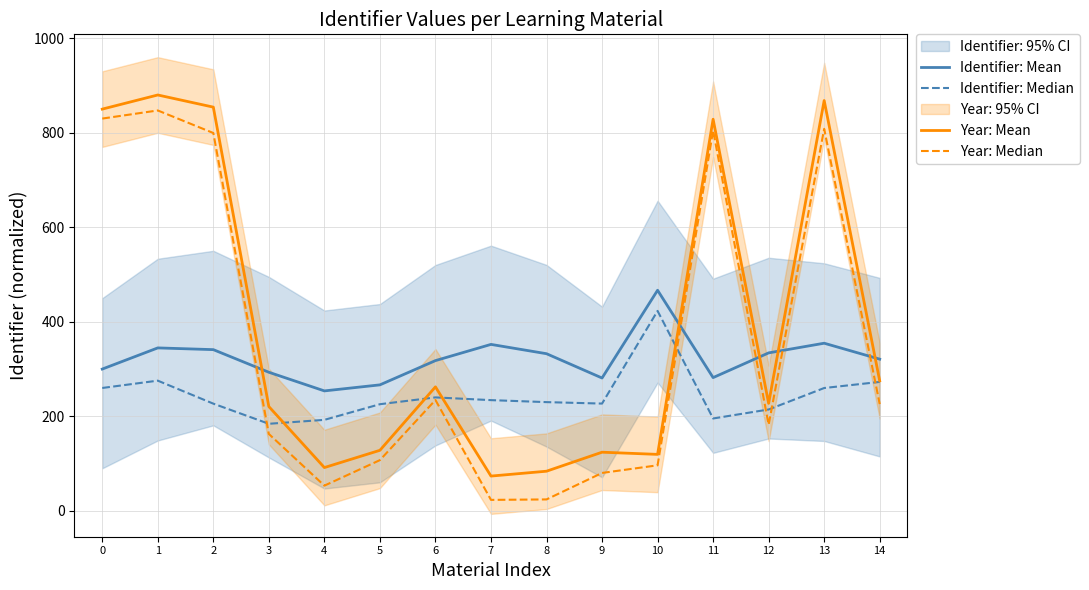

In Identifier: Mean, how many points are lower than both neighbors (excluding endpoints)?

3